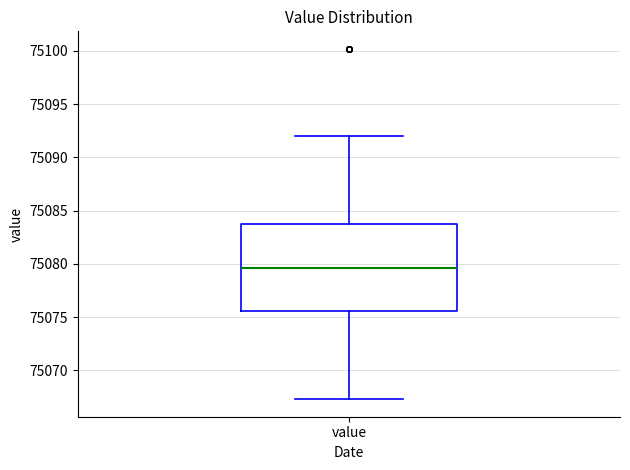

Where does the median line of the box for value sit on the y-axis? The values are not printed on the chart, so give them approximately, as read against the axis.

75079.5